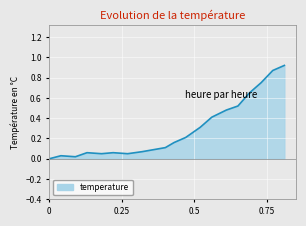

Where is the first local maximum?

00:04